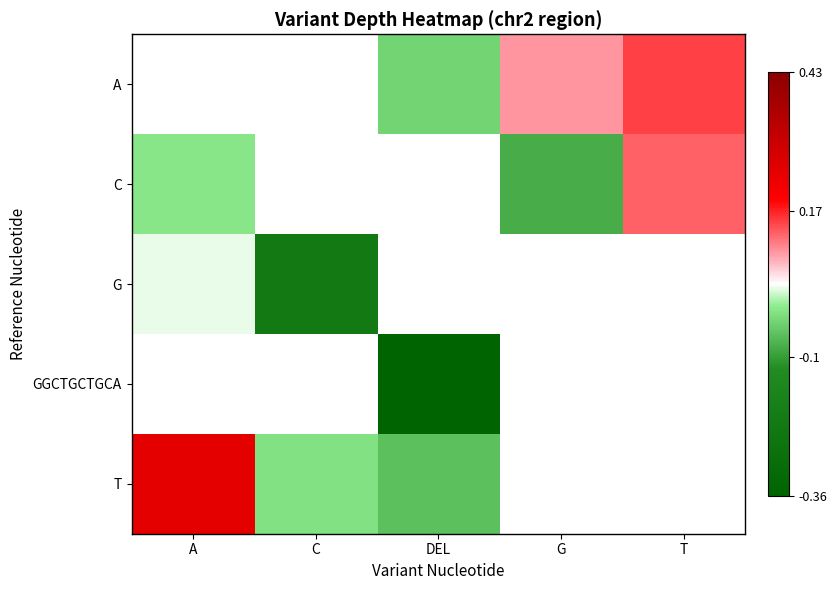

Read the T value at DEL.

-0.1